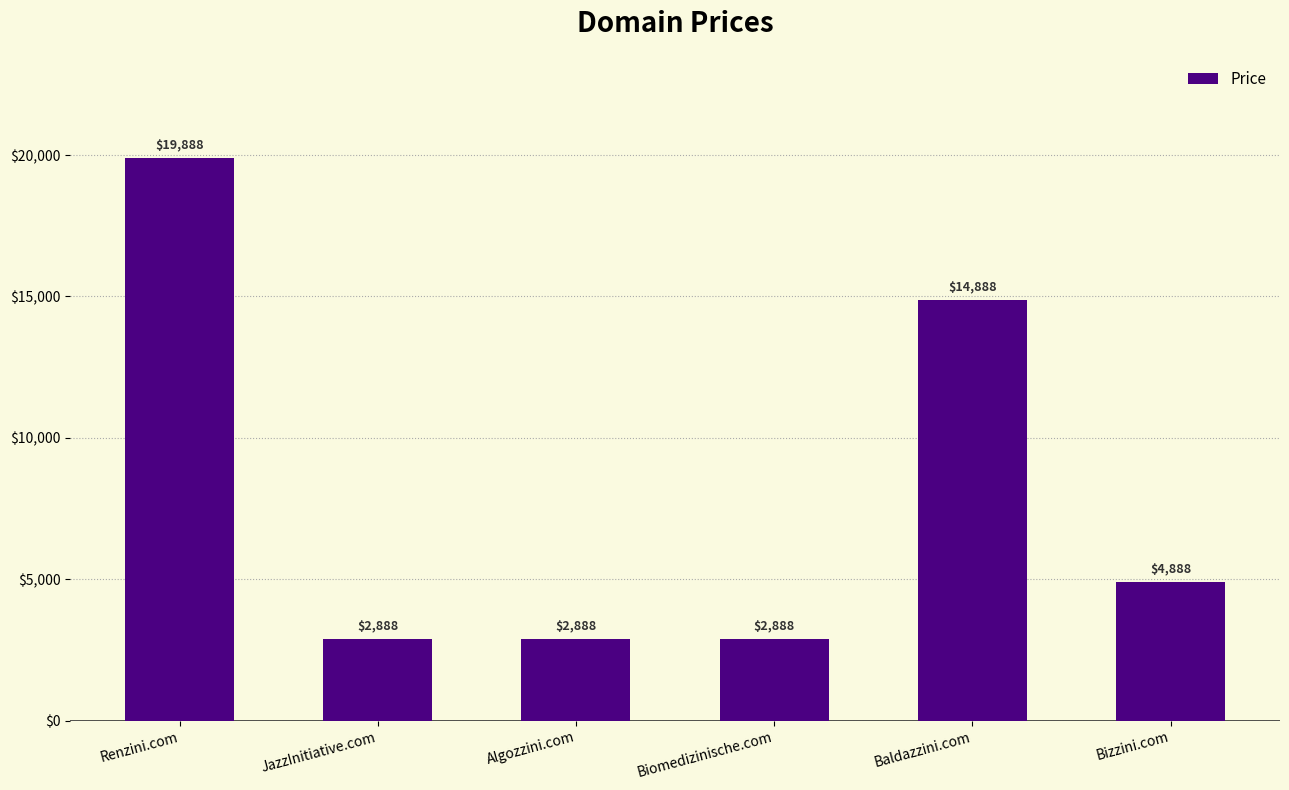

What is the label of the 1st bar from the left?

Renzini.com